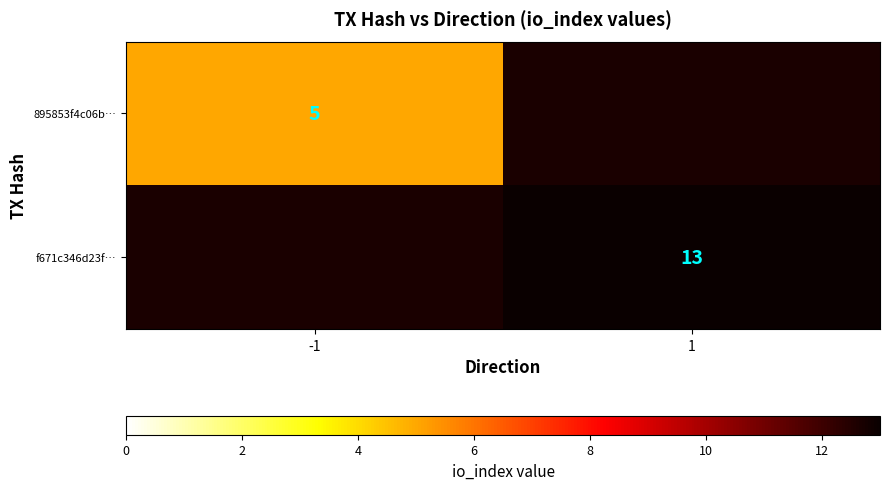

Is the value of 895853f4c06b… at -1 greater than the value of f671c346d23f… at 1?

No